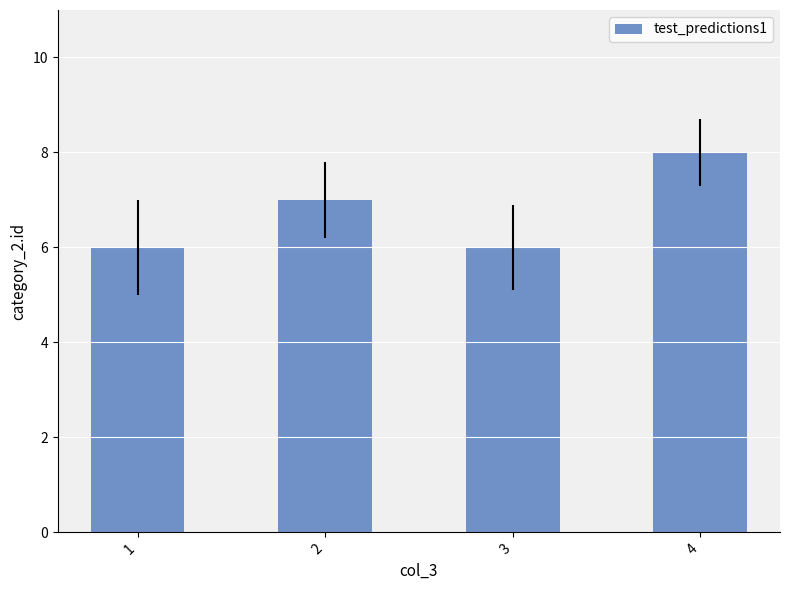

Reading right to left, transcribe all the data shown in this chart.

8	6	7	6